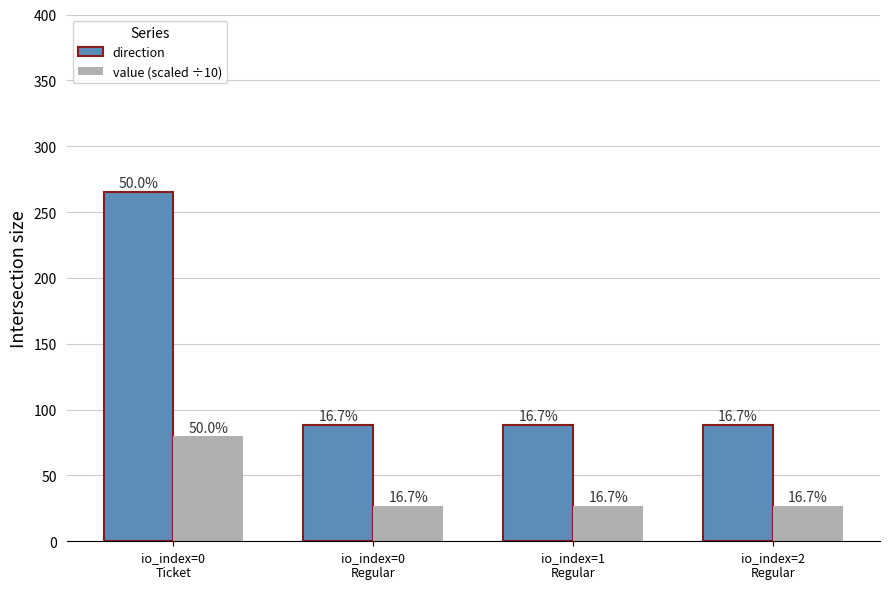

Reading left to right, transcribe all the data shown in this chart.

direction: 265.2	88.4	88.4	88.4
value (scaled ÷10): 79.6	26.5	26.5	26.5